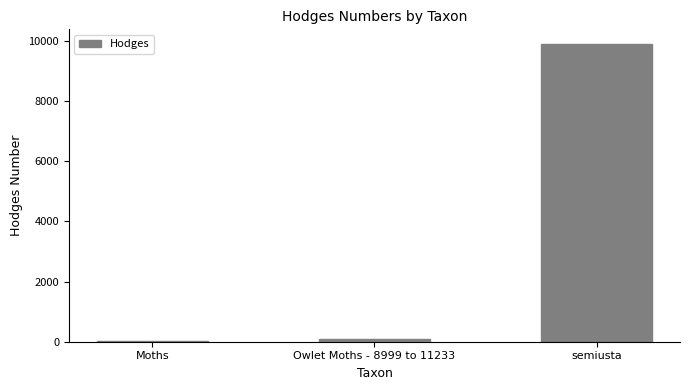

What is the greatest value displayed?

9885.0